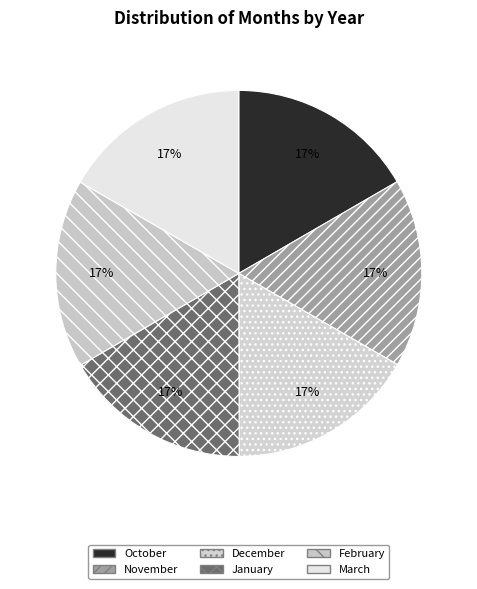

What percentage do November and March together represent?

33.3%